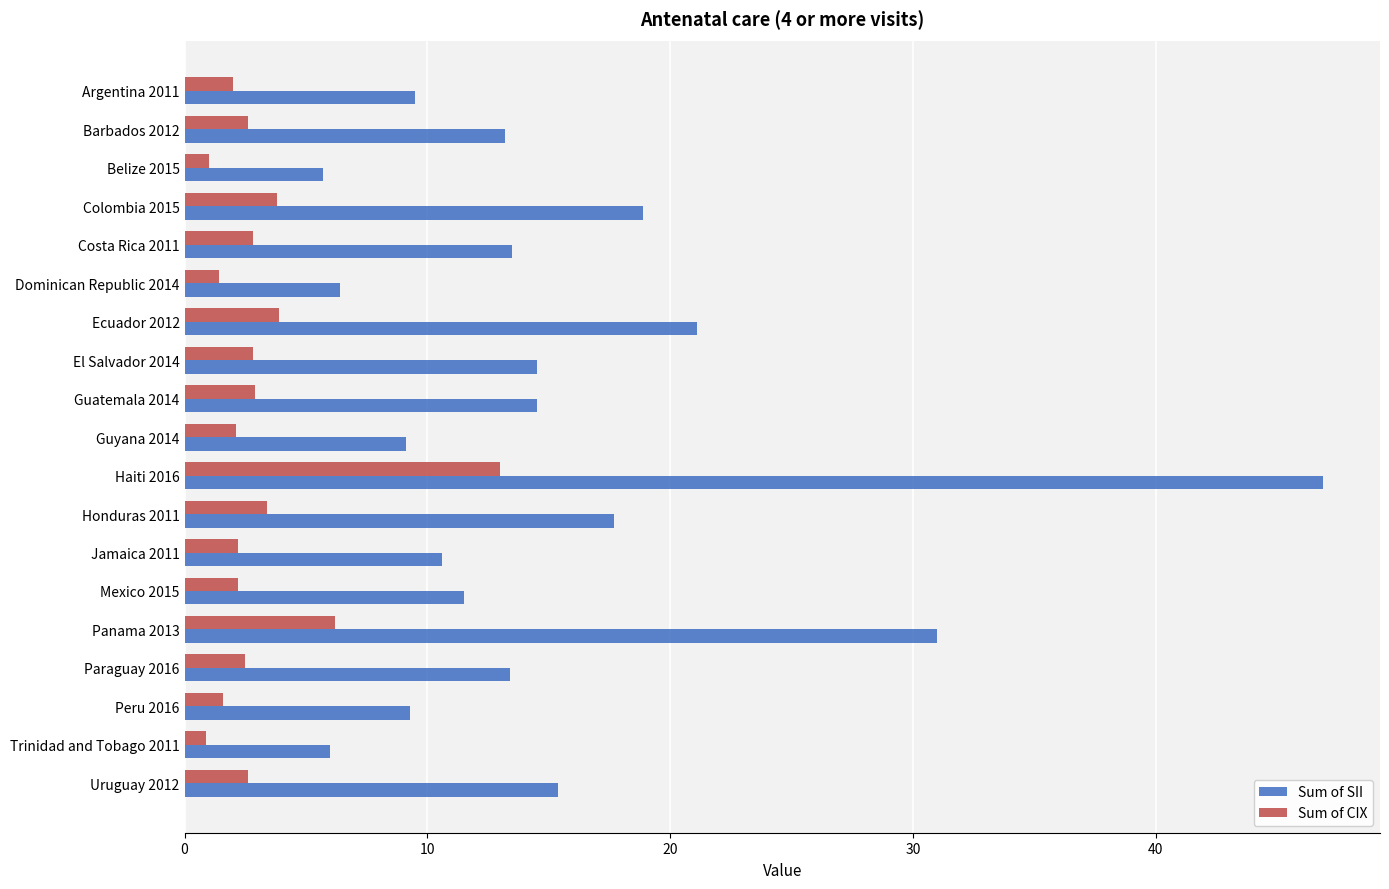

The Sum of SII series shows 4.1 at Barbados 2012. True or false?

False